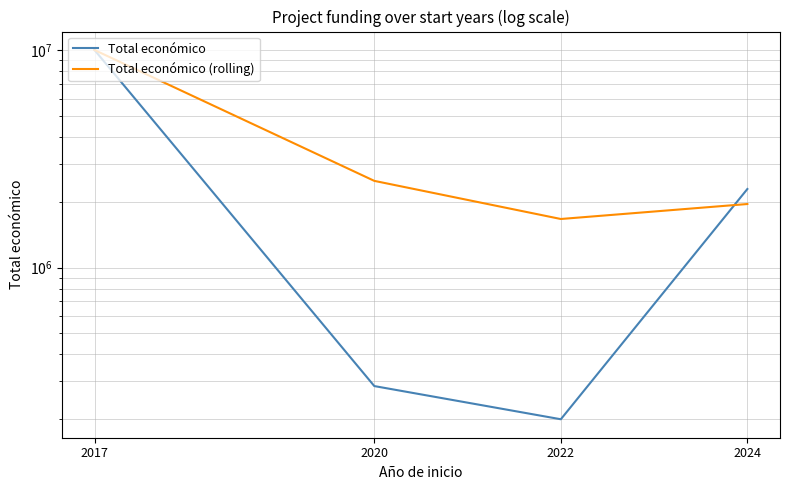

True or false: Total económico and Total económico (rolling) intersect in this chart.

True